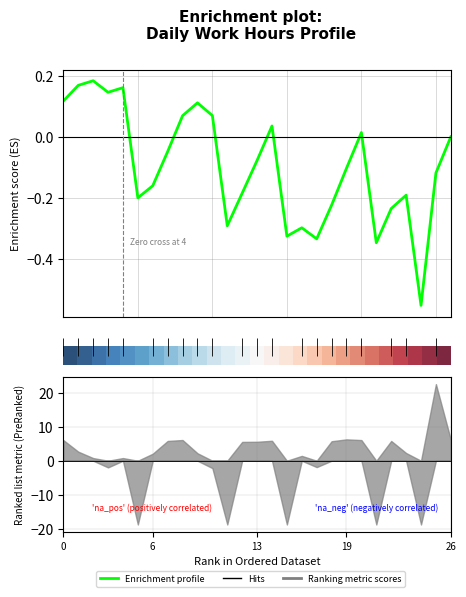

How many data points does each series have?

27